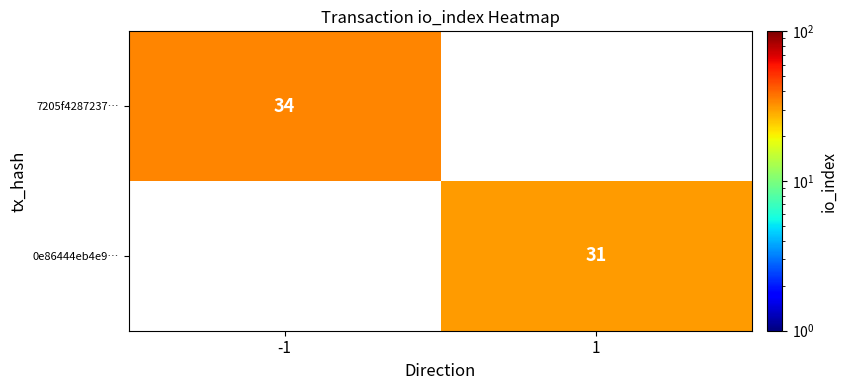

True or false: 7205f4287237… has a value of 53 at -1.

False